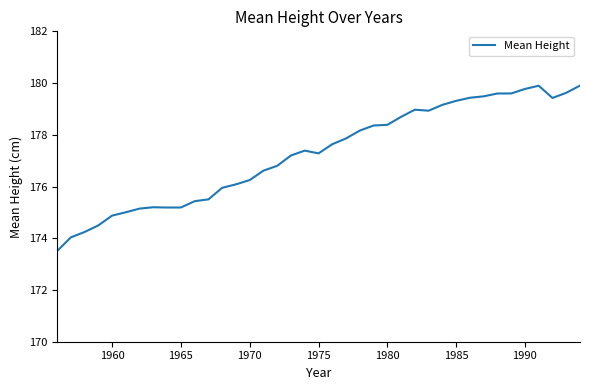

What is the difference between the maximum and minimum values?

6.4